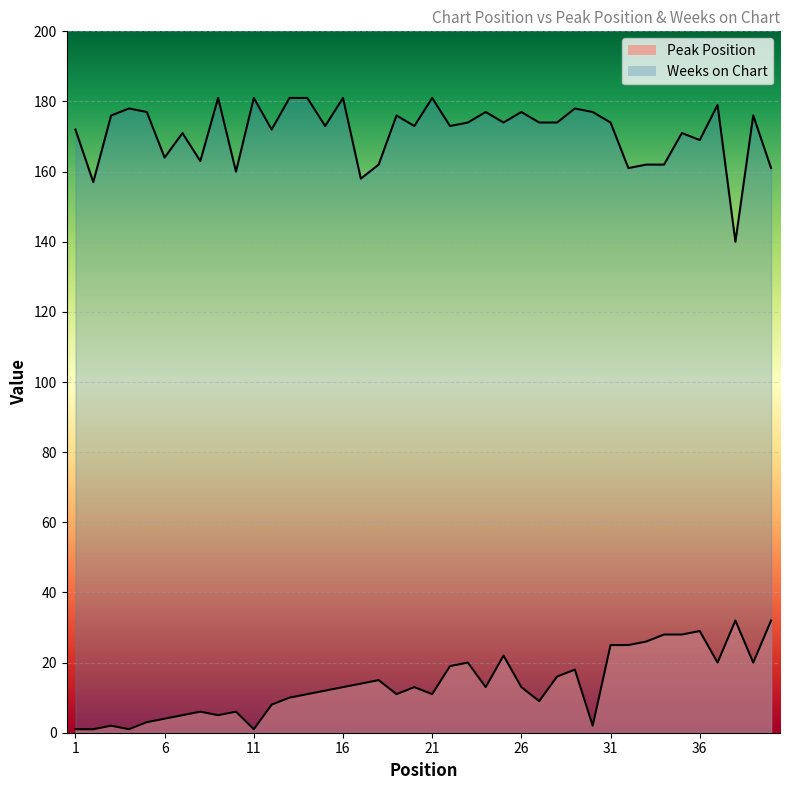

What is the difference between the Peak Position values at 6 and 21?

7